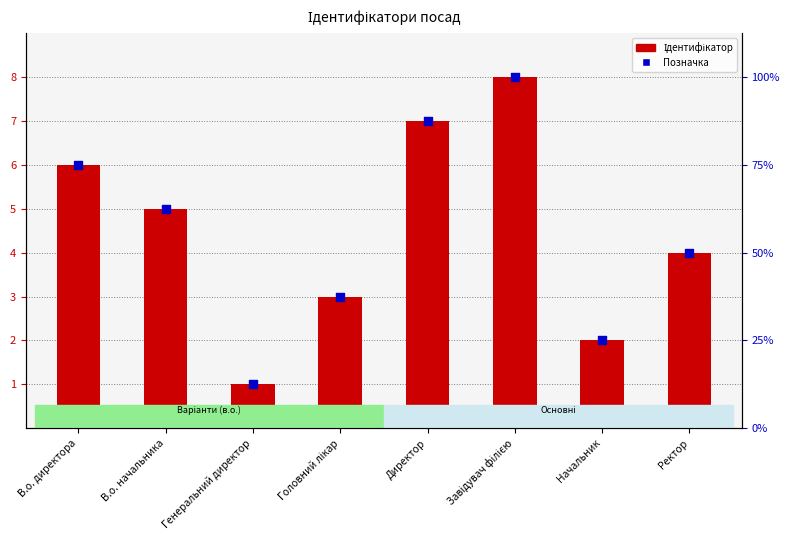

At how many categories does at least one series exceed 4?

4